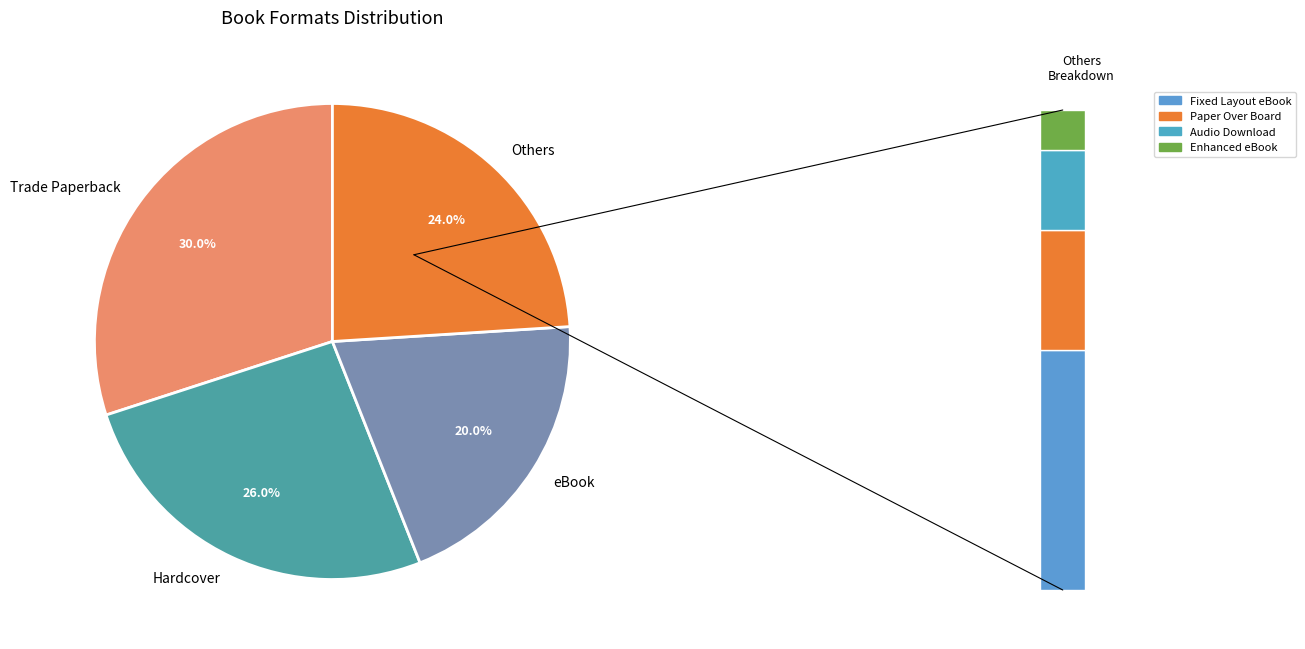

To the nearest percent, what portion does Paper Over Board represent?

6%